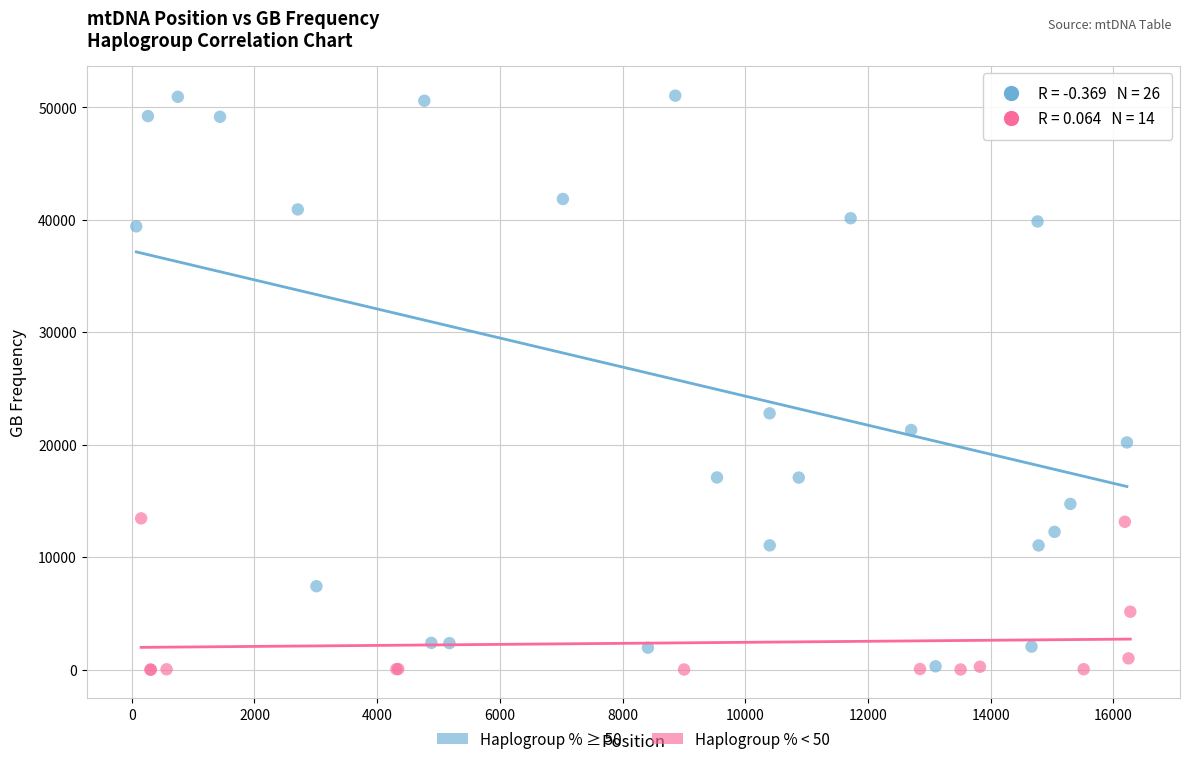

Which series has the largest Y range (max minus min)?

Haplogroup % ≥ 50